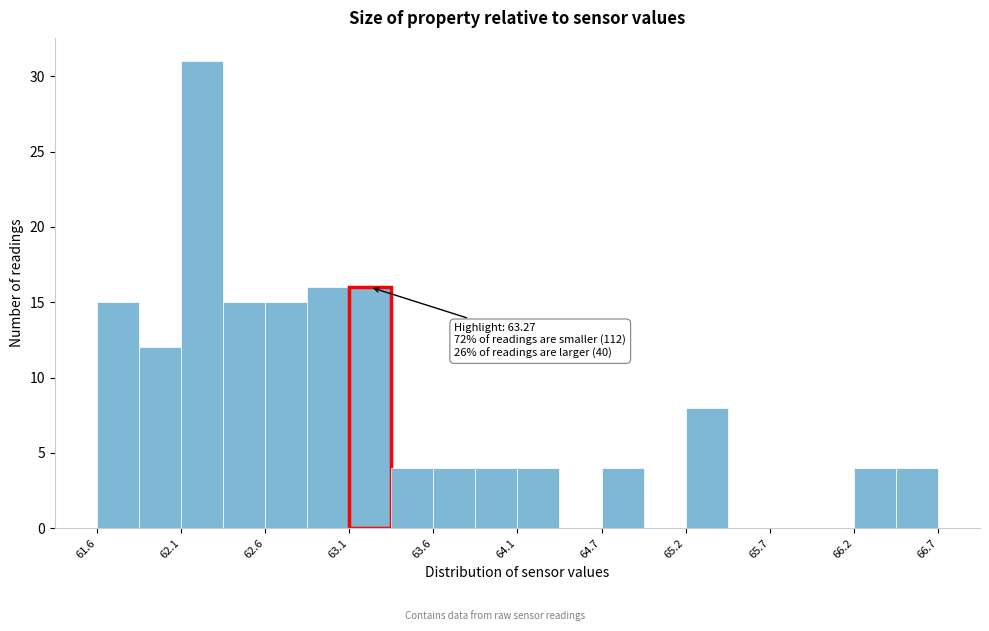

Around what value on the x-axis is the tallest bar? Give the approximate position of its centre, as read against the axis.

62.2